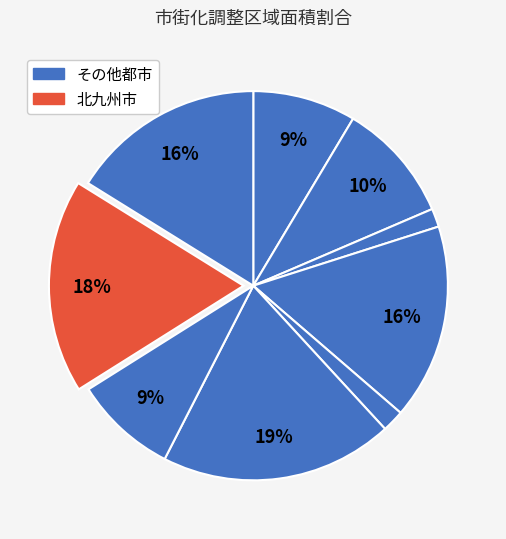

Count the number of slices in the pie.

9